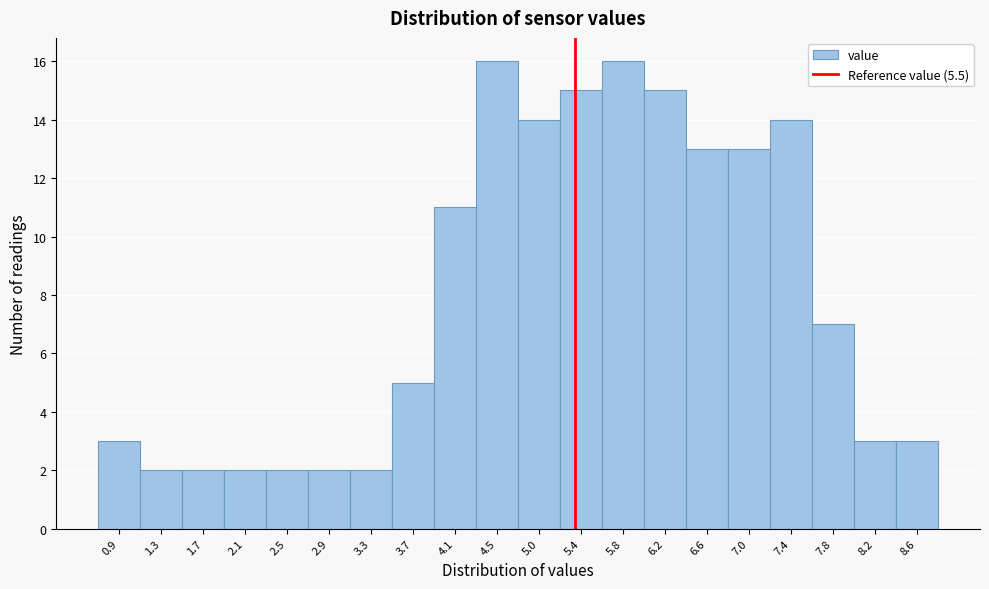

Reading left to right, extract all data points from this chart.

3	2	2	2	2	2	2	5	11	16	14	15	16	15	13	13	14	7	3	3